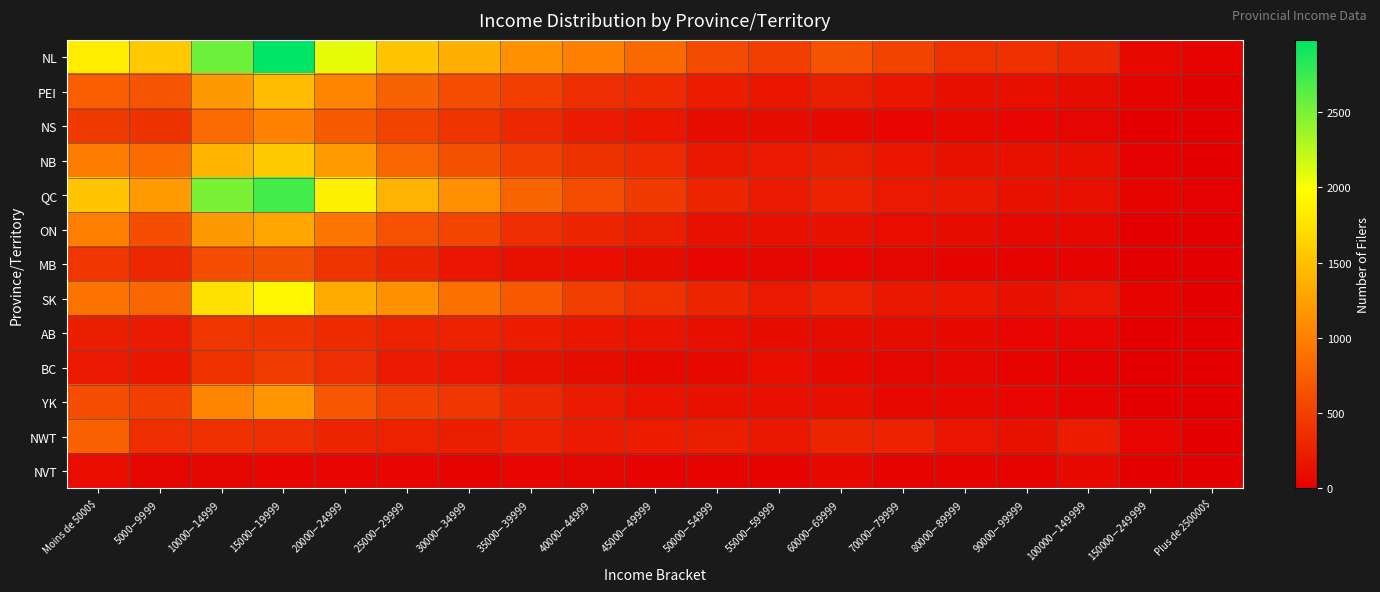

List the series in order of their peak value, lowest first.

NVT, AB, BC, MB, NWT, NS, YK, ON, PEI, NB, SK, QC, NL